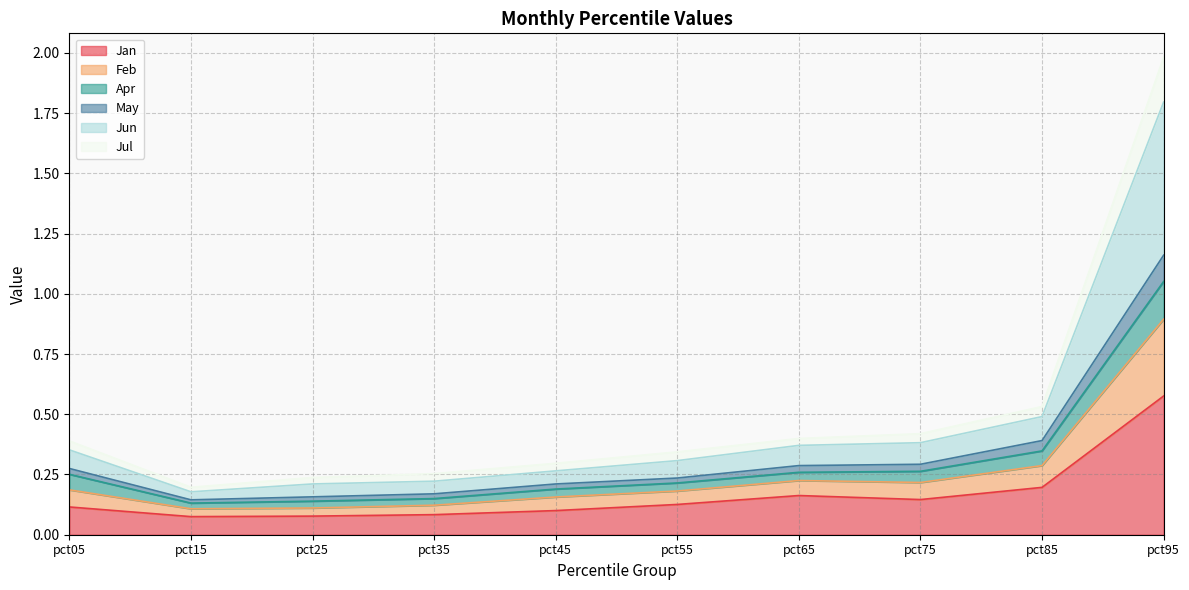

Is the value of Feb at pct75 greater than the value of Jun at pct85?

No